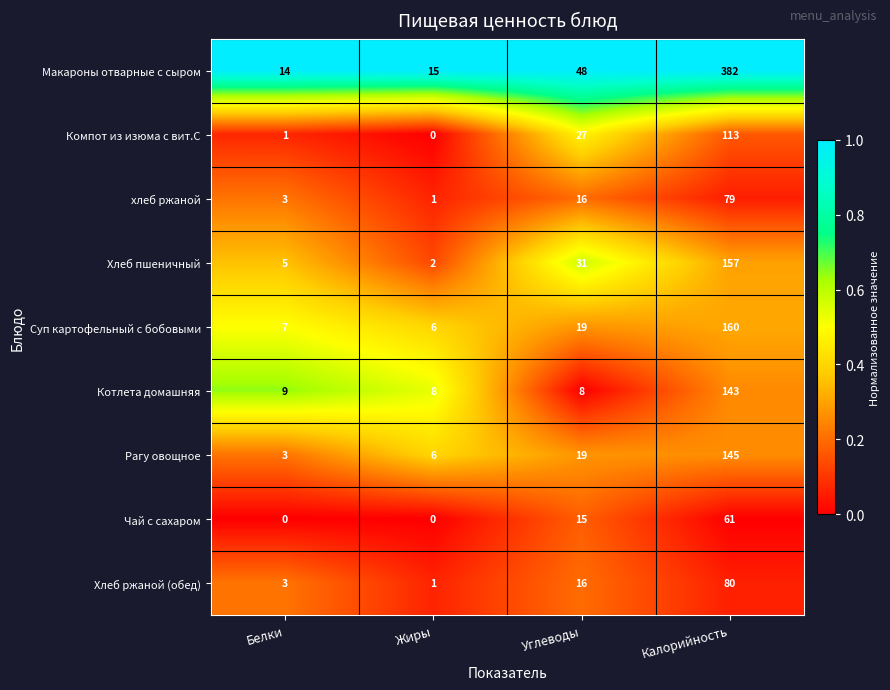

Count the number of categories in the chart.

4